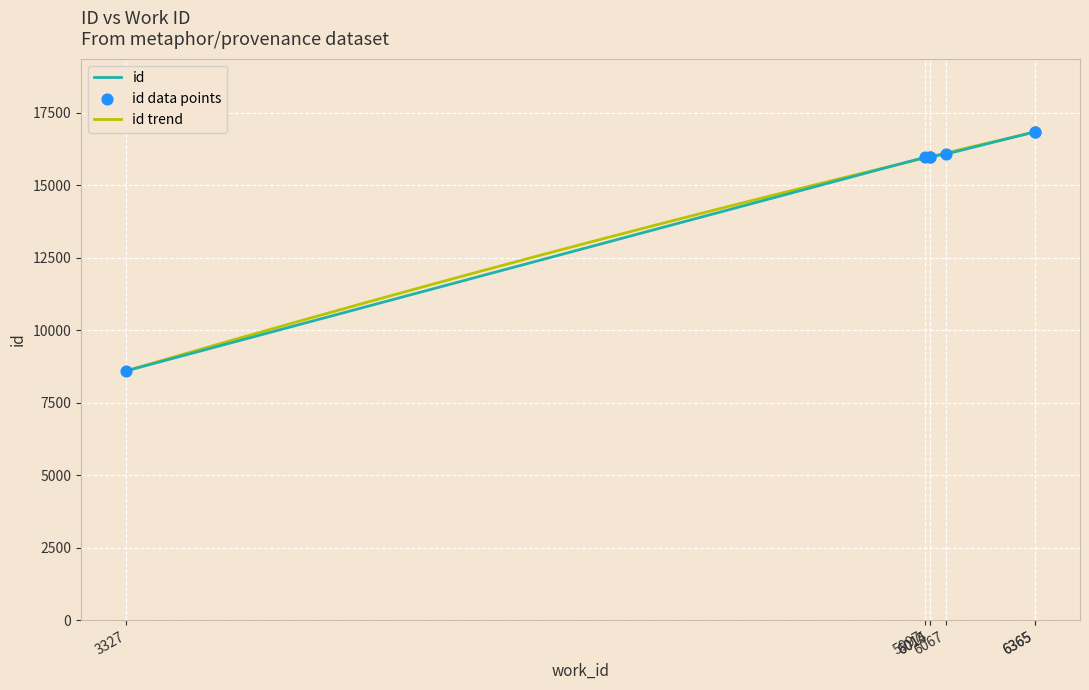

What is the ratio of the value at 3327 to the value at 6365?

0.5